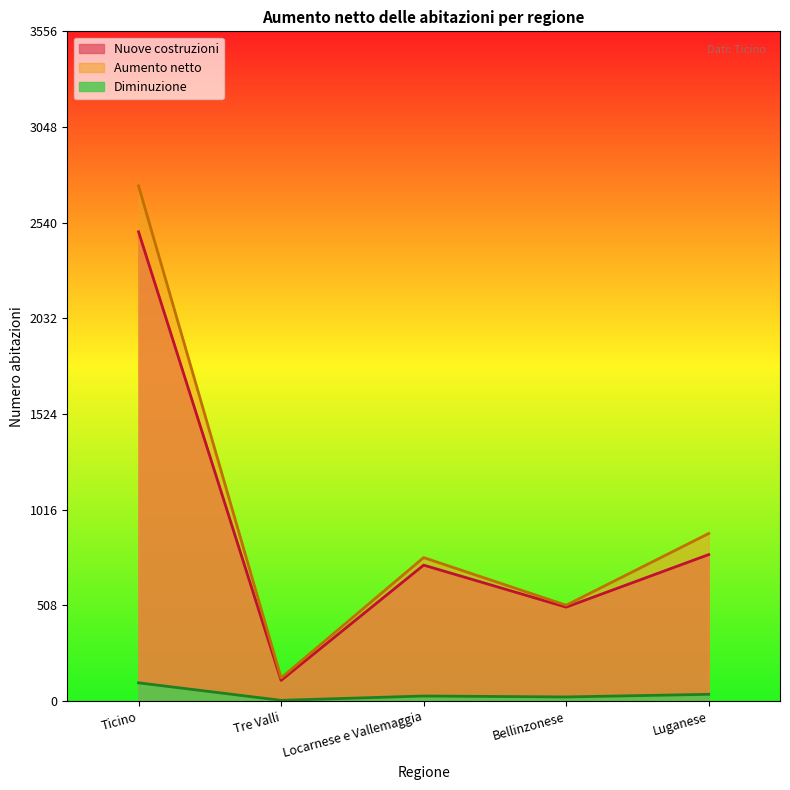

At which label does Nuove costruzioni reach its peak?

Ticino